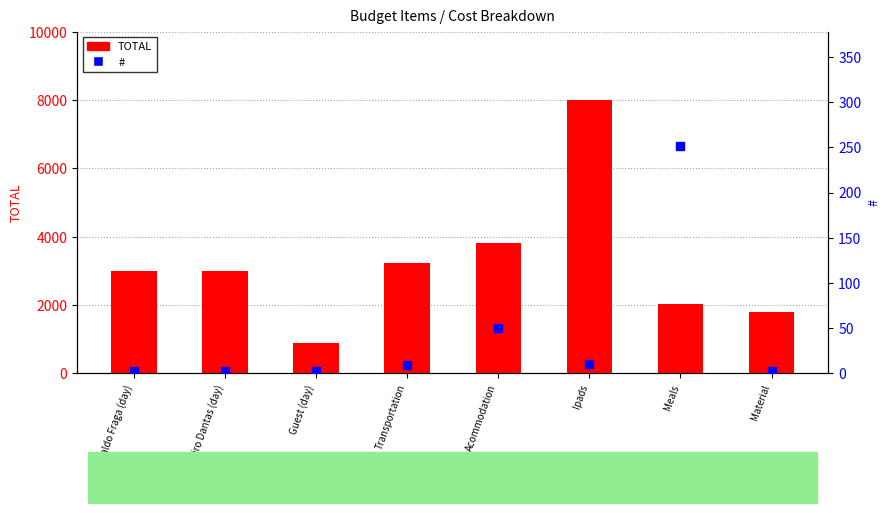

Which series reaches the maximum Y coordinate?

TOTAL